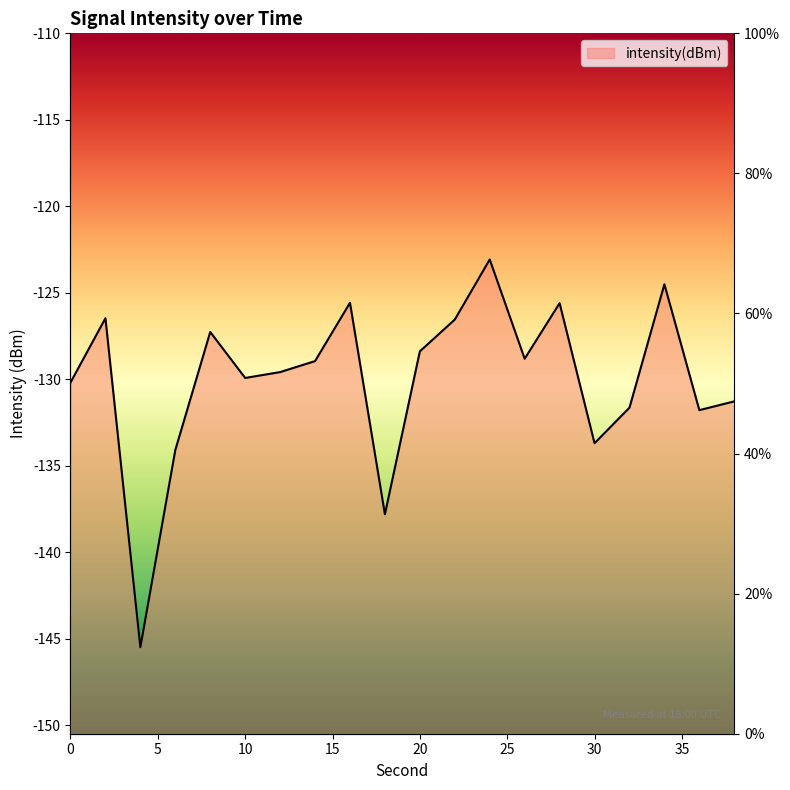

Reading left to right, list all the values displayed in this chart.

0=-130.2	2=-126.5	4=-145.5	6=-134.1	8=-127.3	10=-129.9	12=-129.6	14=-128.9	16=-125.6	18=-137.8	20=-128.4	22=-126.5	24=-123.1	26=-128.8	28=-125.6	30=-133.7	32=-131.6	34=-124.5	36=-131.8	38=-131.3